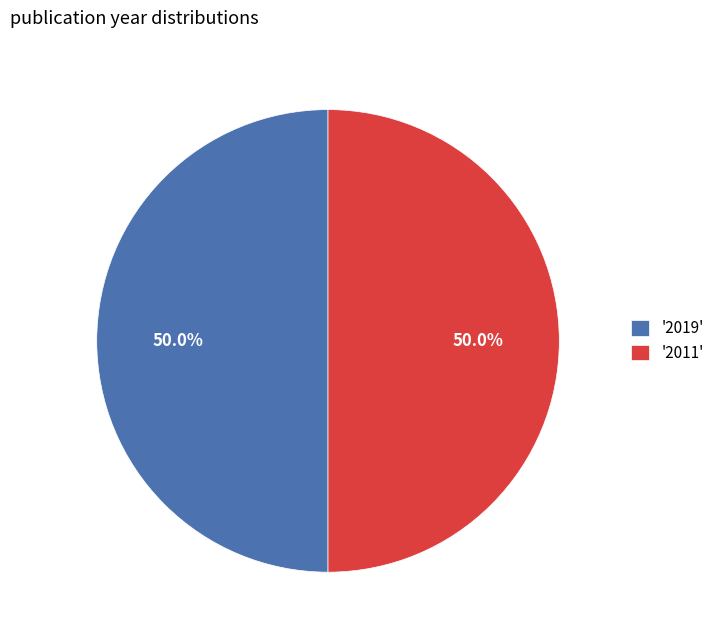

What is the ratio of the value at '2019' to the value at '2011'?

1.0